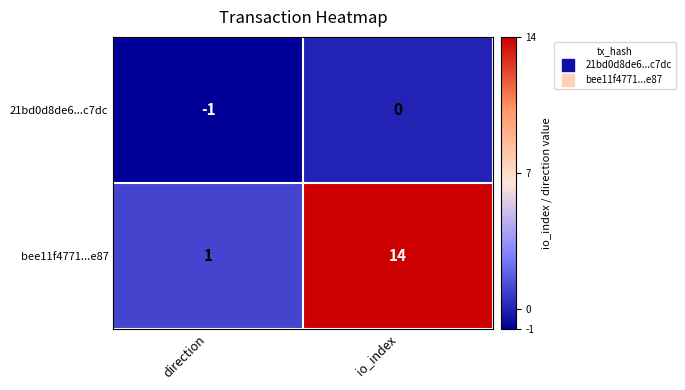

Which series has the largest range (max minus min)?

bee11f4771...e87